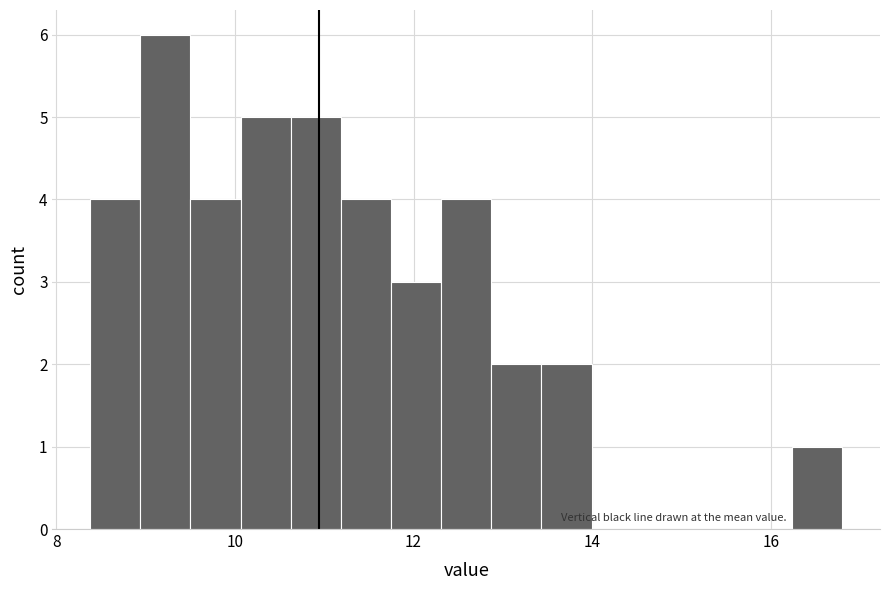

Read against the x-axis, roughly where is the centre of the tallest bar?

9.2